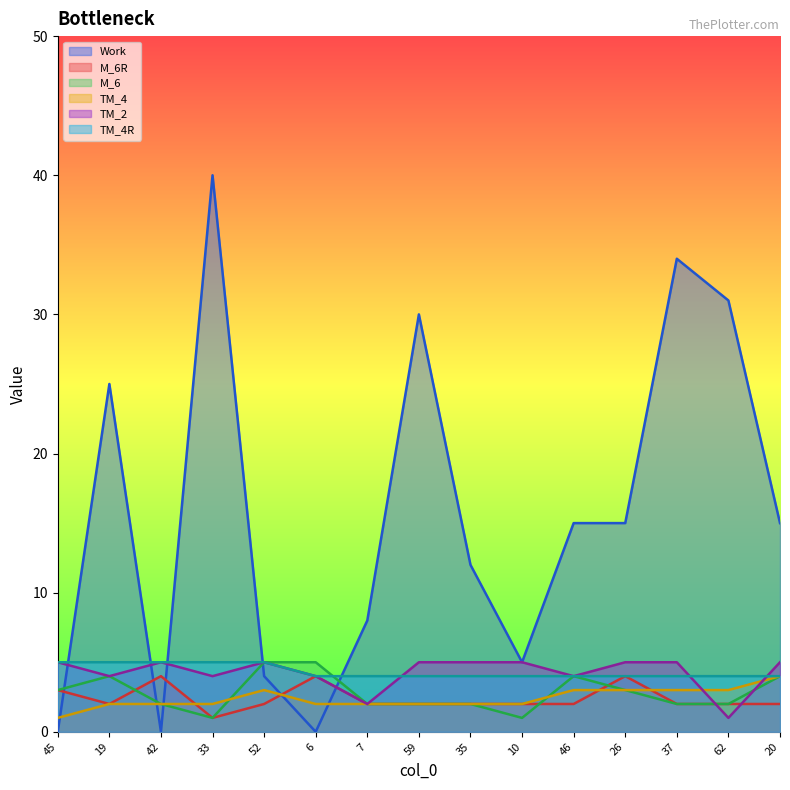

What is the label of the 11th point from the right?

52